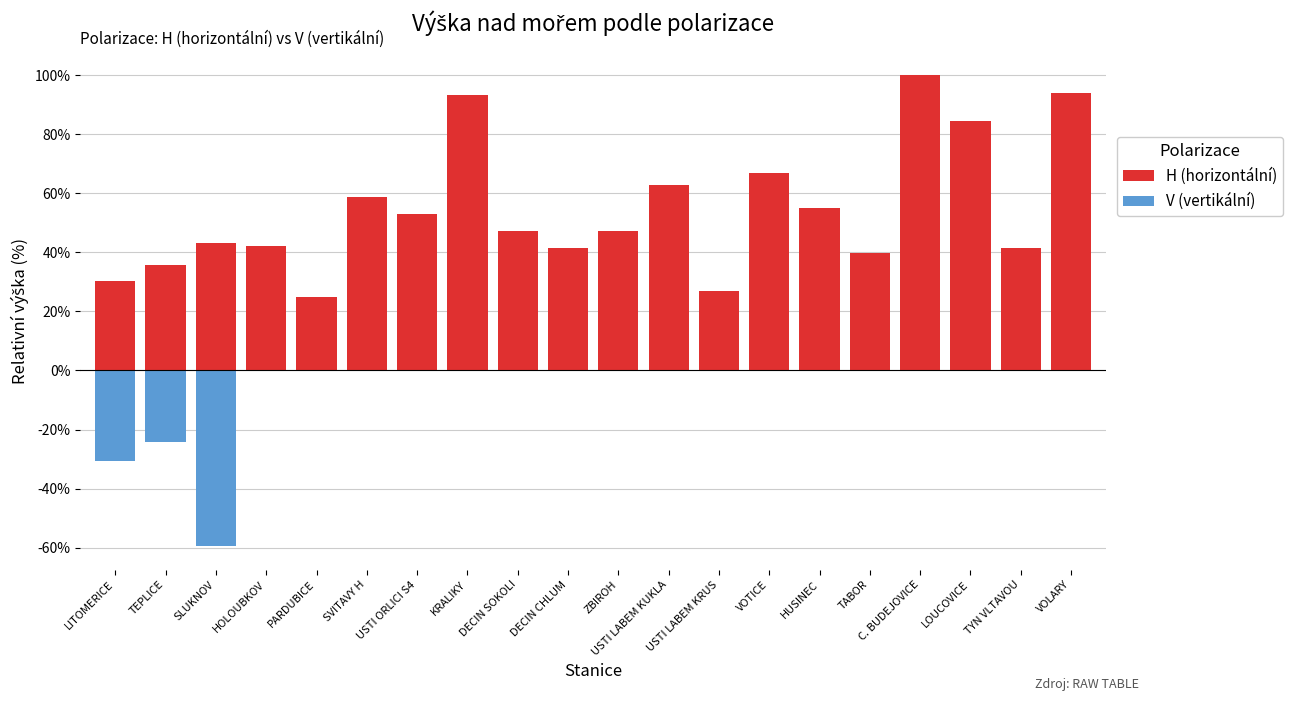

What is the difference between the highest and lowest values at HUSINEC?

54.9